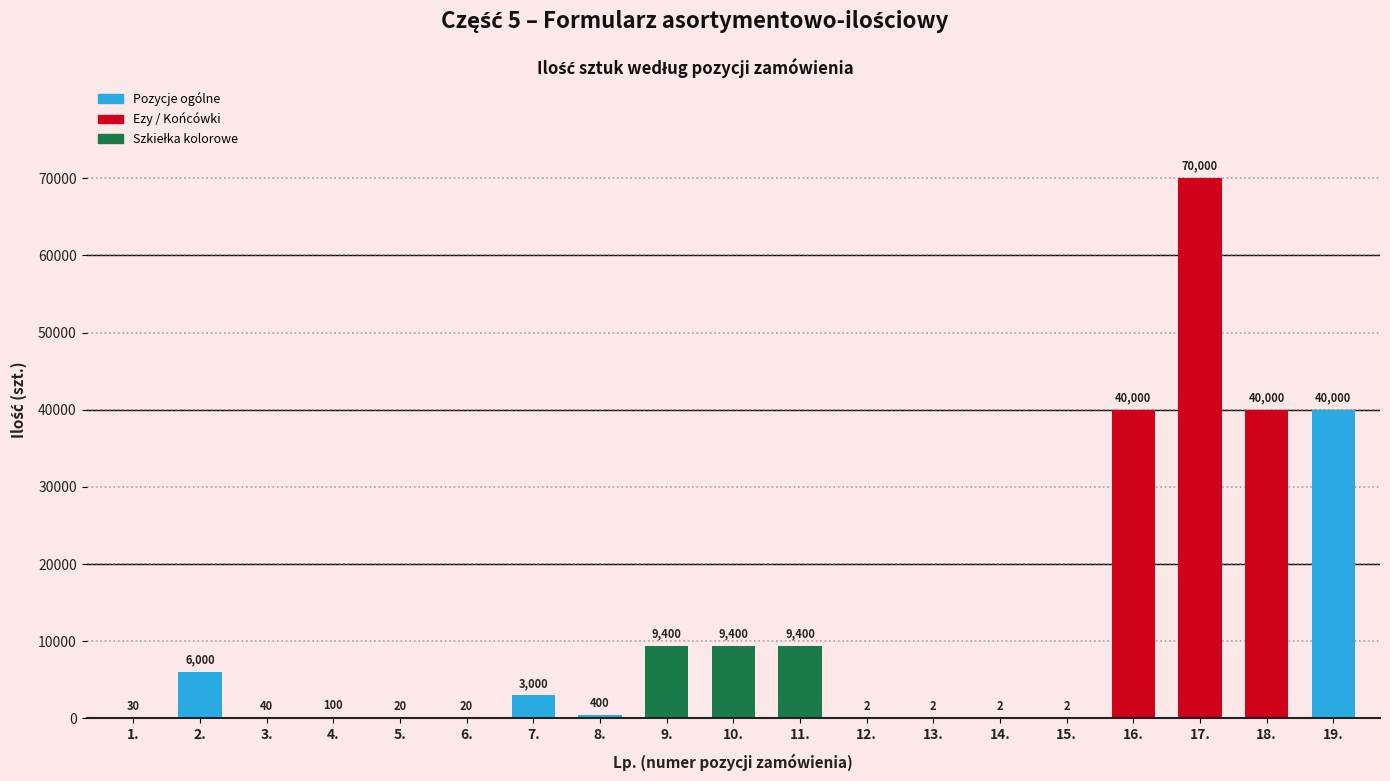

What is the change in value from 2. to 4.?

-5900